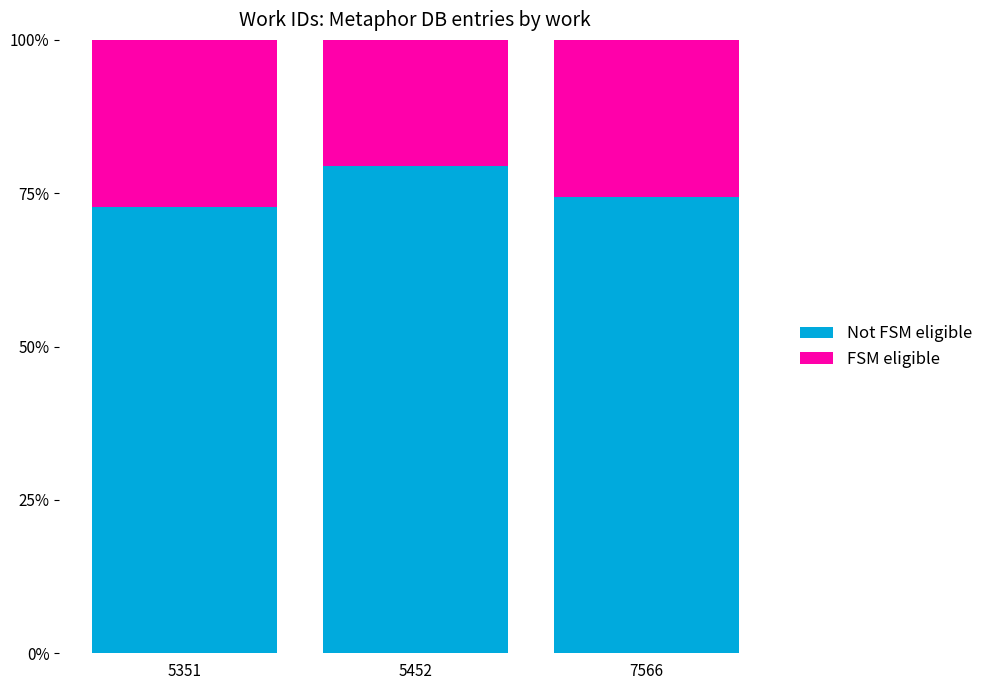

What is the total value across all series at 5351?

100.0